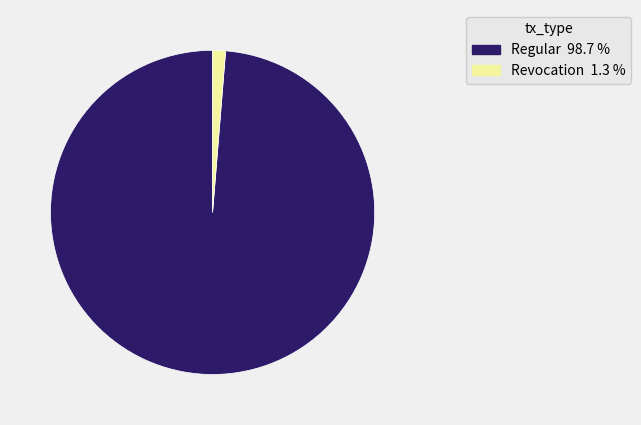

Is there any slice that represents more than half of the pie?

Yes